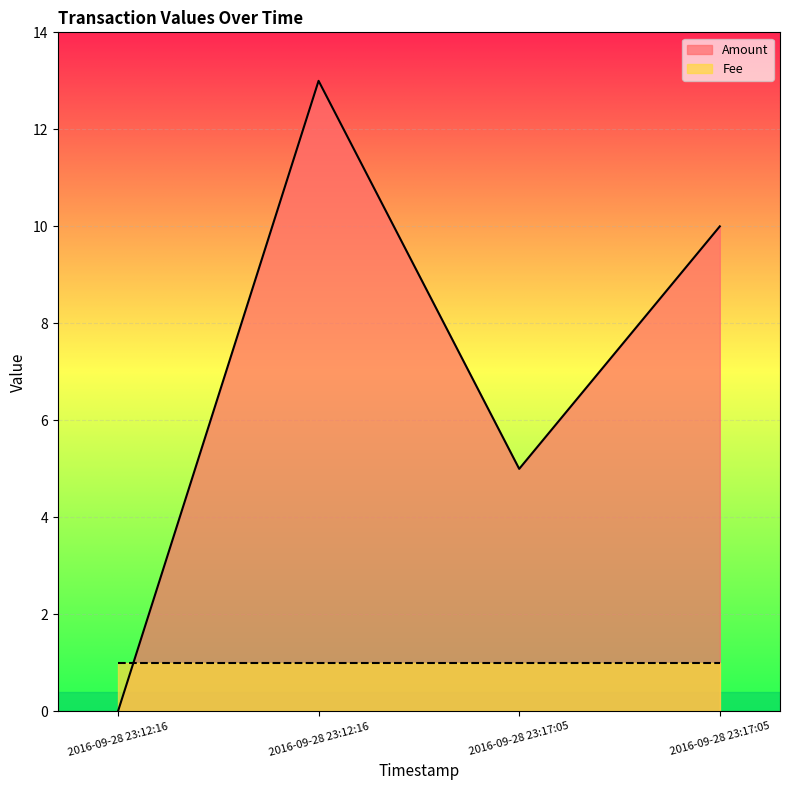

What is the difference between the values at 2016-09-28 23:17:05 and 2016-09-28 23:17:05?

5